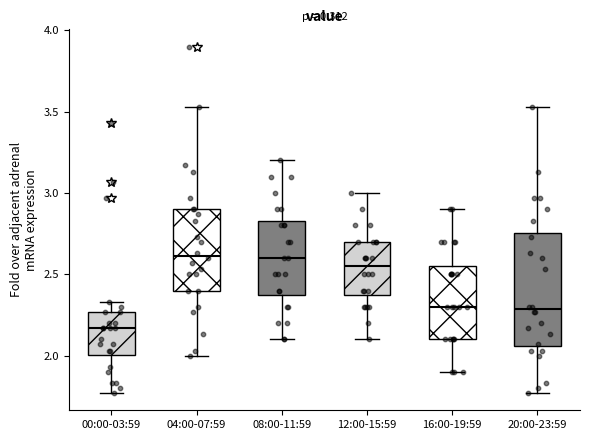

Reading left to right, transcribe this box plot: for each box, give where its median line is, the range the box spans, and where its two whiskers end, as read against the y-axis. The values are not printed on the chart, so give them approximately, as read against the axis.

00:00-03:59: median 2.15, box 2.00 to 2.25, whiskers 1.75 to 2.35
04:00-07:59: median 2.60, box 2.40 to 2.90, whiskers 2.00 to 3.55
08:00-11:59: median 2.60, box 2.40 to 2.85, whiskers 2.10 to 3.20
12:00-15:59: median 2.55, box 2.40 to 2.70, whiskers 2.10 to 3.00
16:00-19:59: median 2.30, box 2.10 to 2.55, whiskers 1.90 to 2.90
20:00-23:59: median 2.30, box 2.05 to 2.75, whiskers 1.75 to 3.55